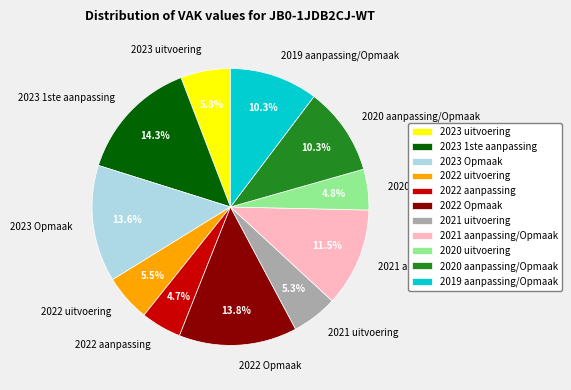

What is the largest slice in the pie chart?

2023 1ste aanpassing